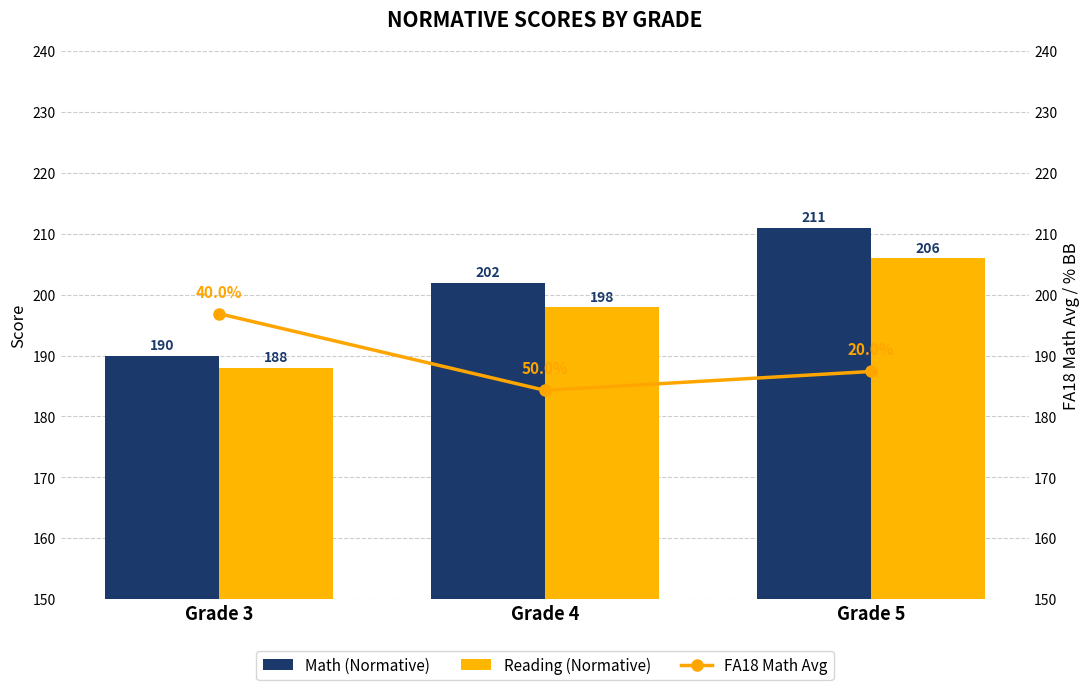

Rank the series at Grade 5 from highest to lowest value.

Math (Normative), Reading (Normative), FA18 Math Avg